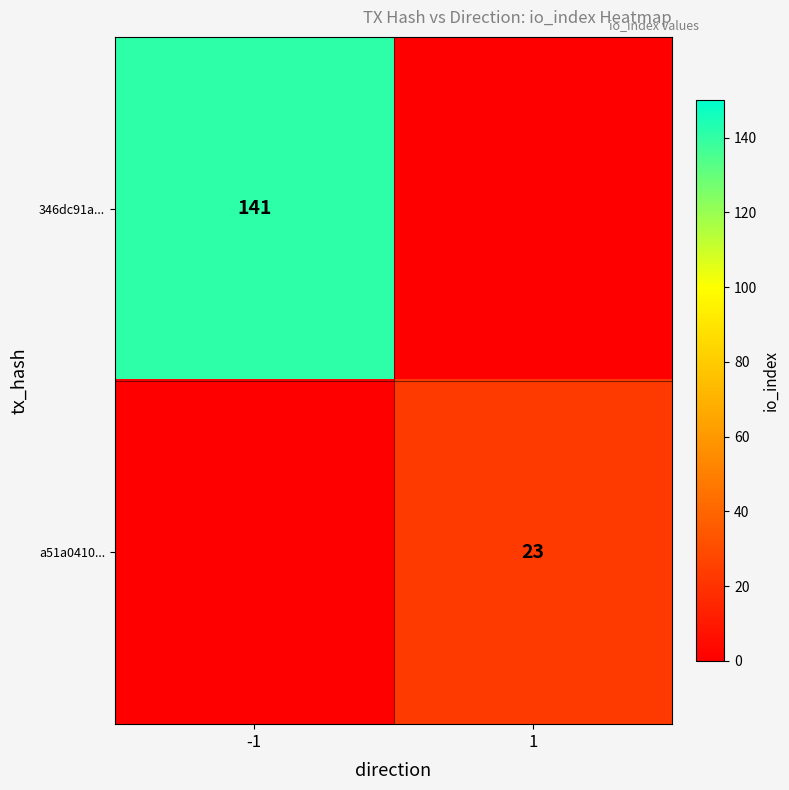

Is it true that 346dc91a... equals 34 at -1?

False